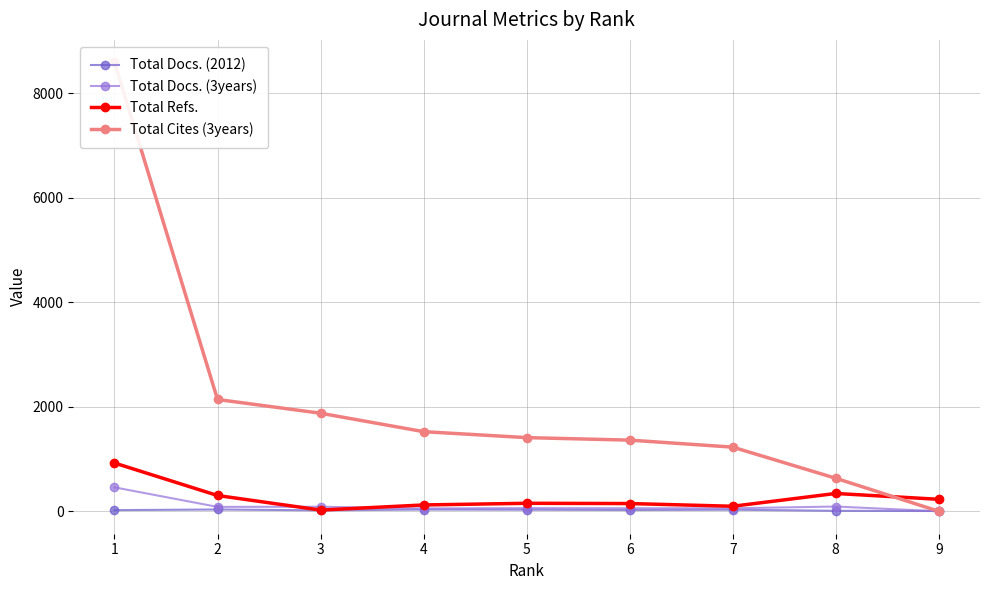

In Total Refs., how many points are higher than both neighbors (excluding endpoints)?

2